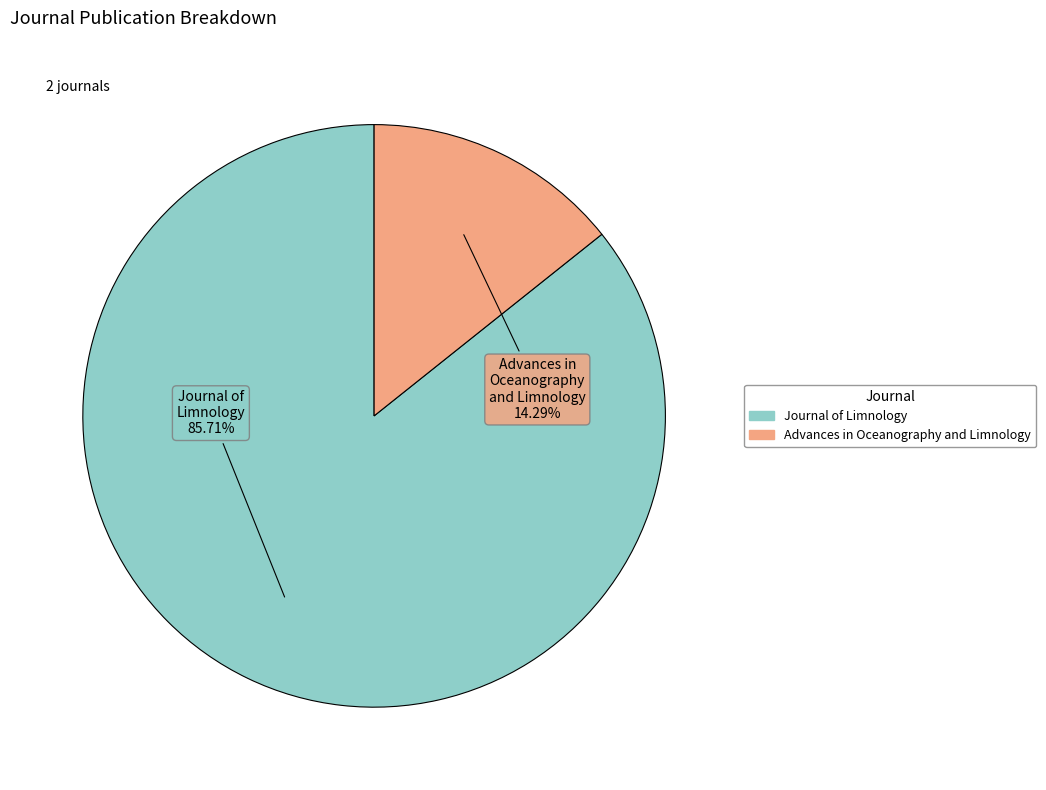

What percentage is NOT represented by Advances in Oceanography and Limnology?

85.7%